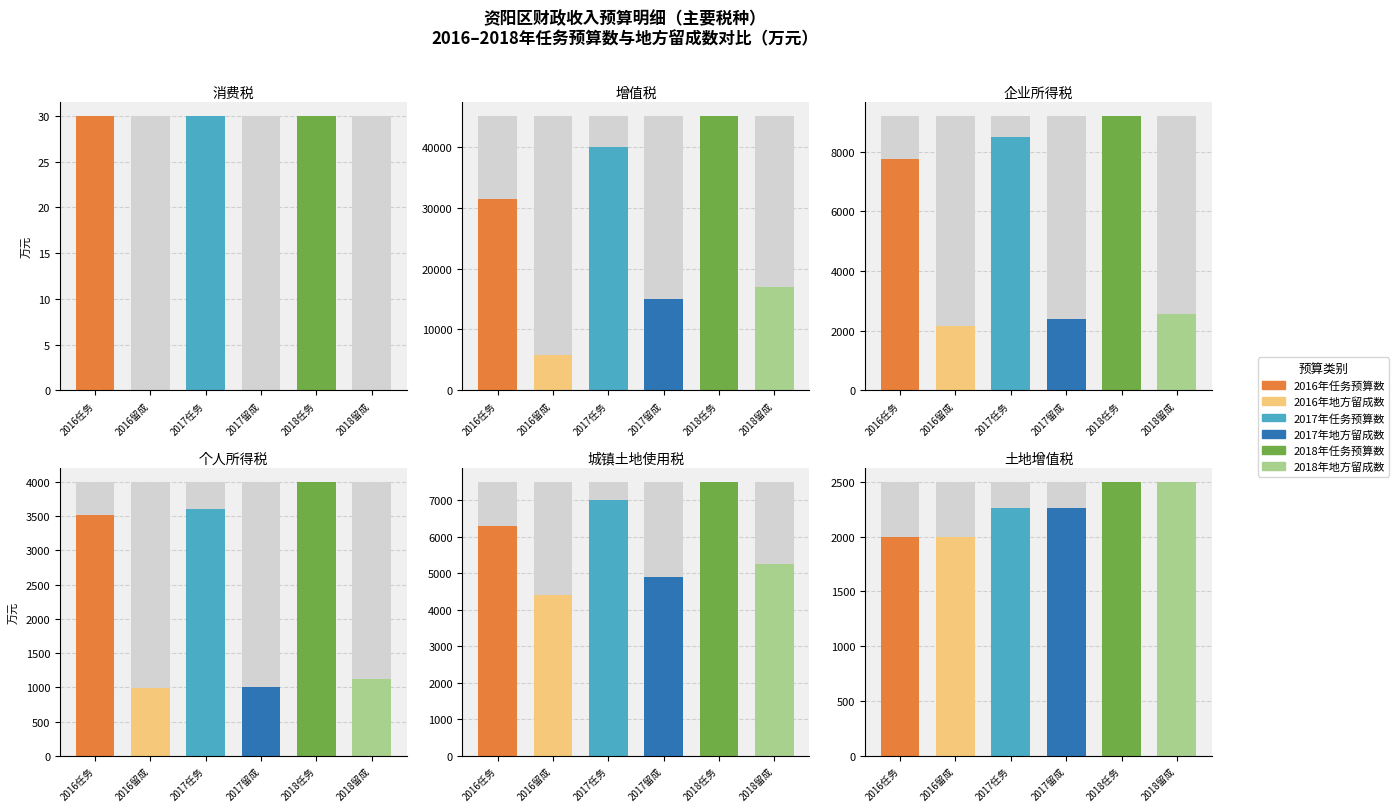

Does the chart contain stacked bars?

No